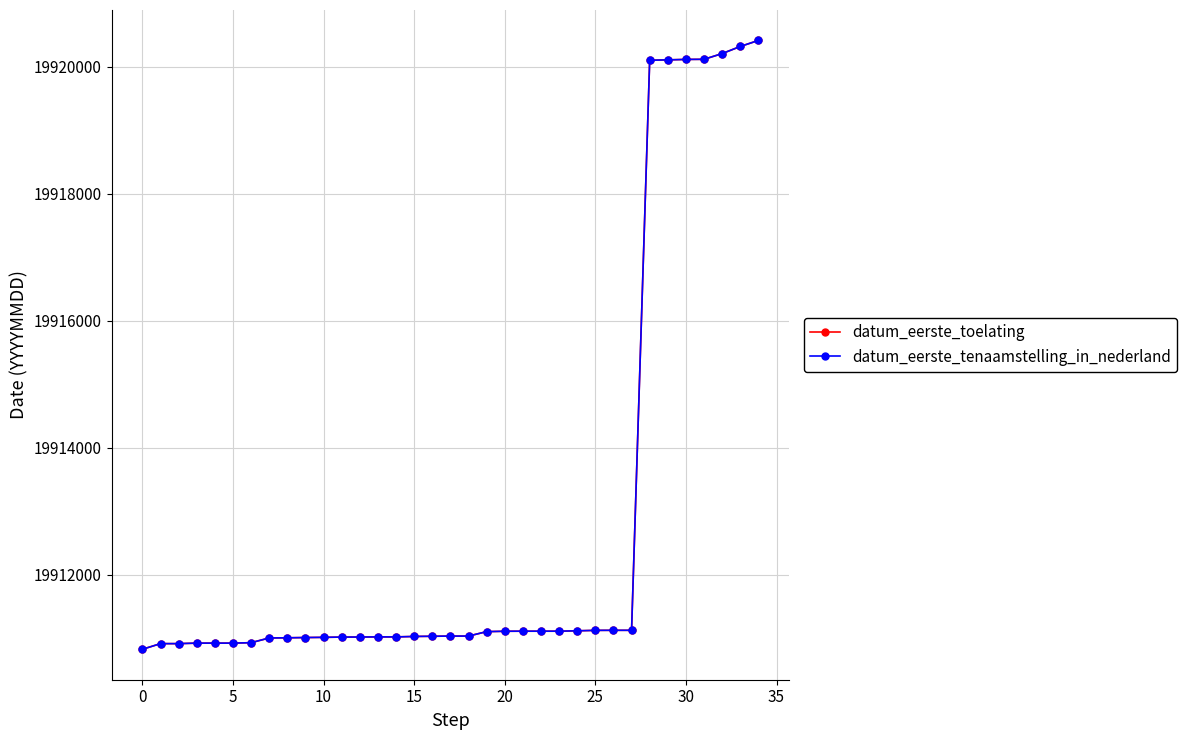

At which category is the sum across all series the highest?

34